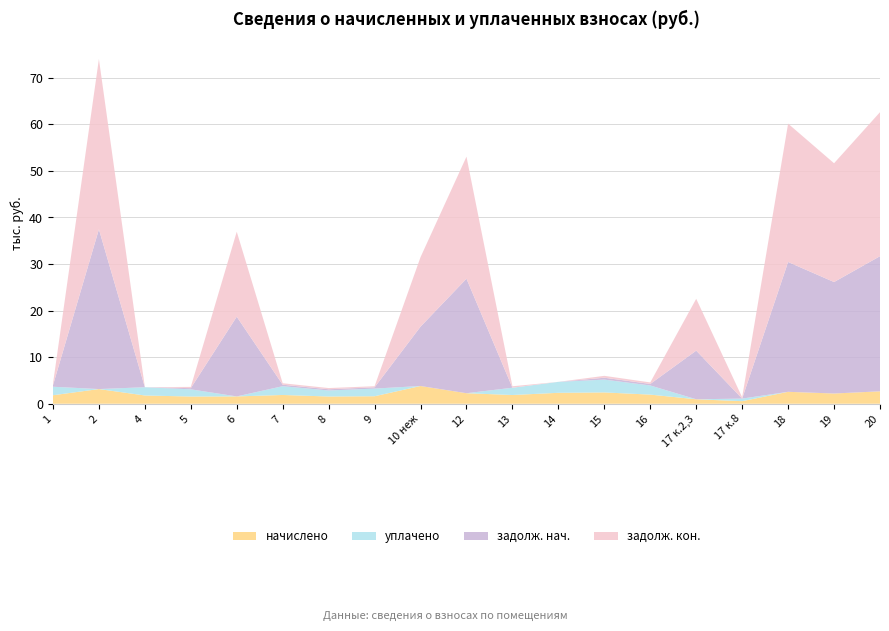

Reading left to right, list all the values displayed in this chart.

начислено: 1825.3	3154.6	1774.4	1551.8	1574.1	1885.7	1555.0	1612.3	3809.6	2261.0	1876.2	2350.0	2432.7	1962.1	960.4	553.3	2563.1	2200.6	2668.0
уплачено: 1825.3	0.0	1774.4	1542.2	0.0	1886.0	1295.8	1644.5	0.0	0.0	1563.5	2350.0	2749.5	1962.1	0.0	554.4	0.0	0.0	0.0
задолж. нач.: 304.2	34305.2	0.0	258.6	17118.0	315.4	259.2	268.7	12742.9	24587.6	0.0	0.0	405.4	327.0	10443.7	0.1	27872.9	23930.6	29014.1
задолж. кон.: 304.2	36562.2	0.0	268.3	18244.2	314.3	259.2	237.4	14925.6	26205.3	312.7	0.0	405.9	327.0	11130.8	276.6	29706.8	25505.1	30923.0